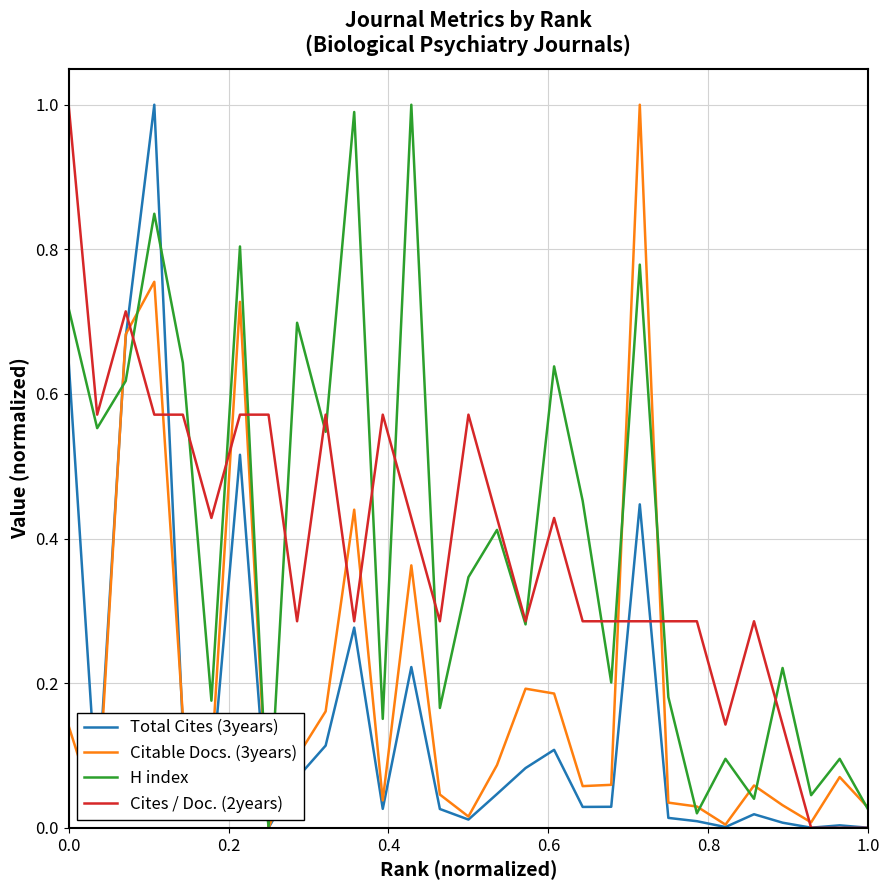

How many lines are shown in the chart?

4